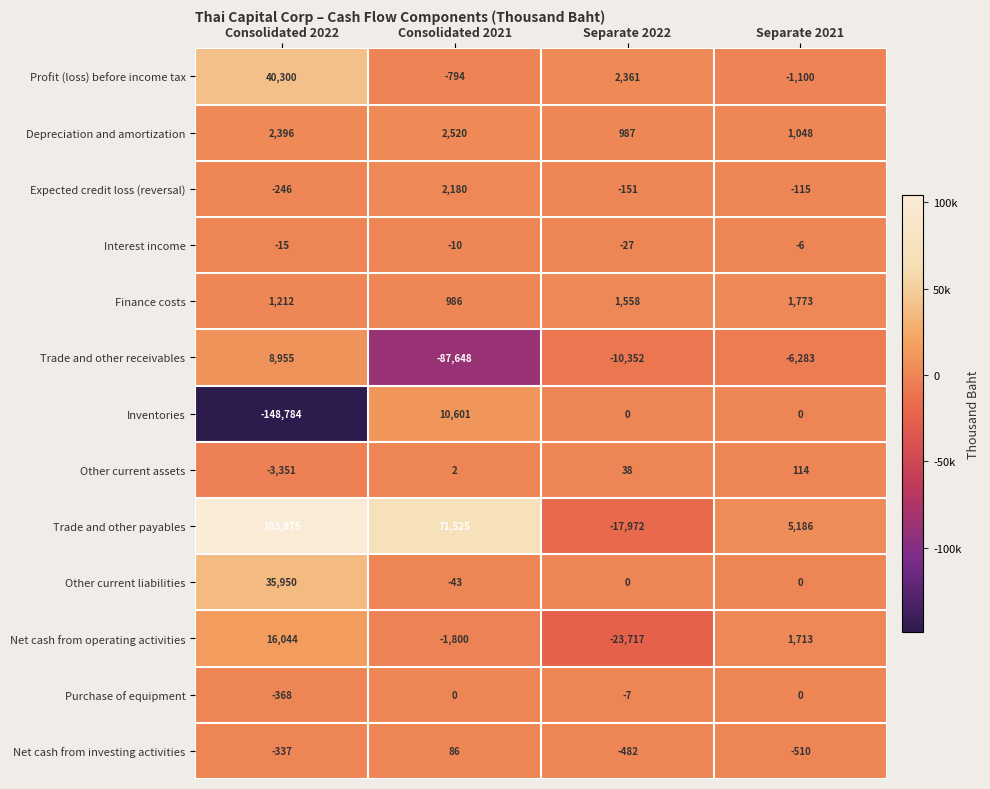

What is the average value of the Finance costs series?

1382